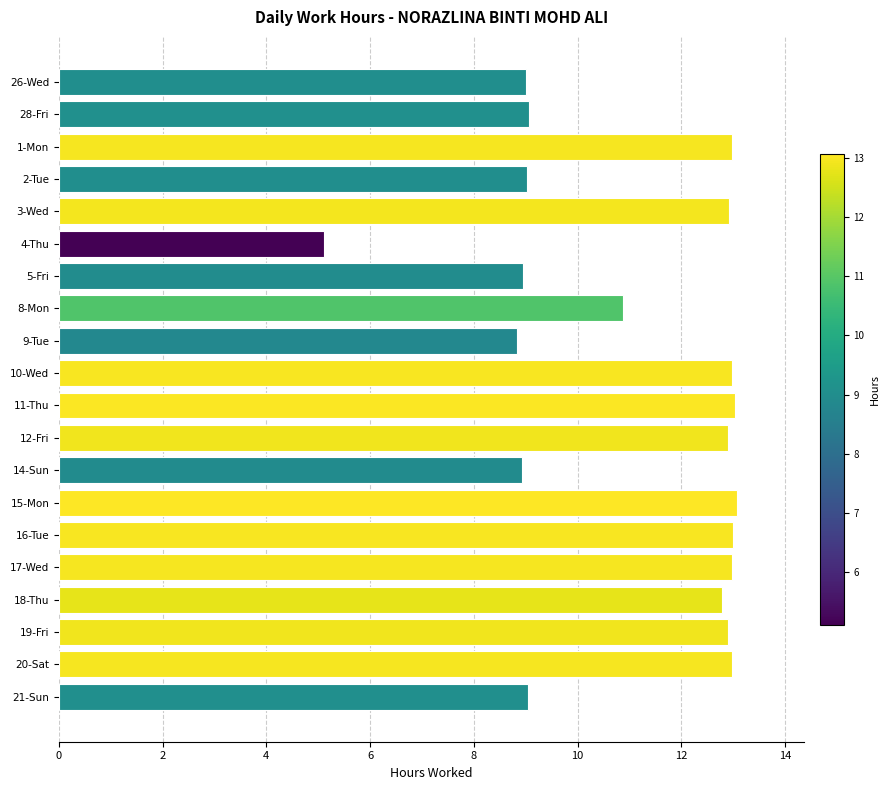

What is the label of the 5th bar from the bottom?

17-Wed